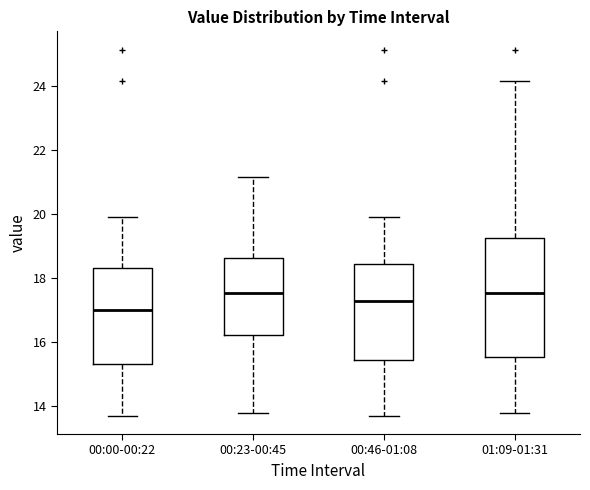

Where does the median line of the box for 00:23-00:45 sit on the y-axis? The values are not printed on the chart, so give them approximately, as read against the axis.

17.6